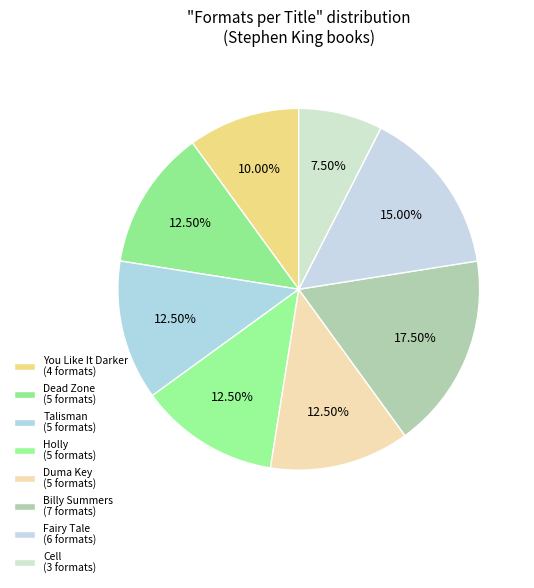

What percentage is the Duma Key slice, to the nearest percent?

12%